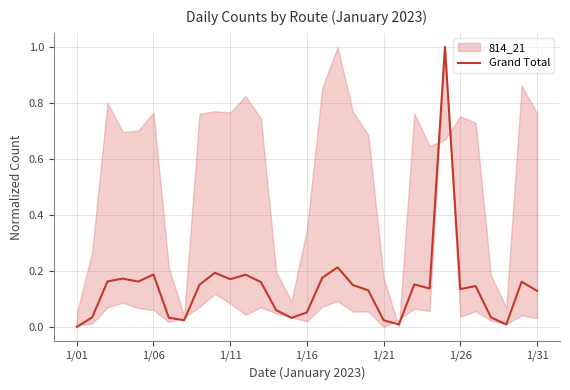

How many data points are above 0?

30